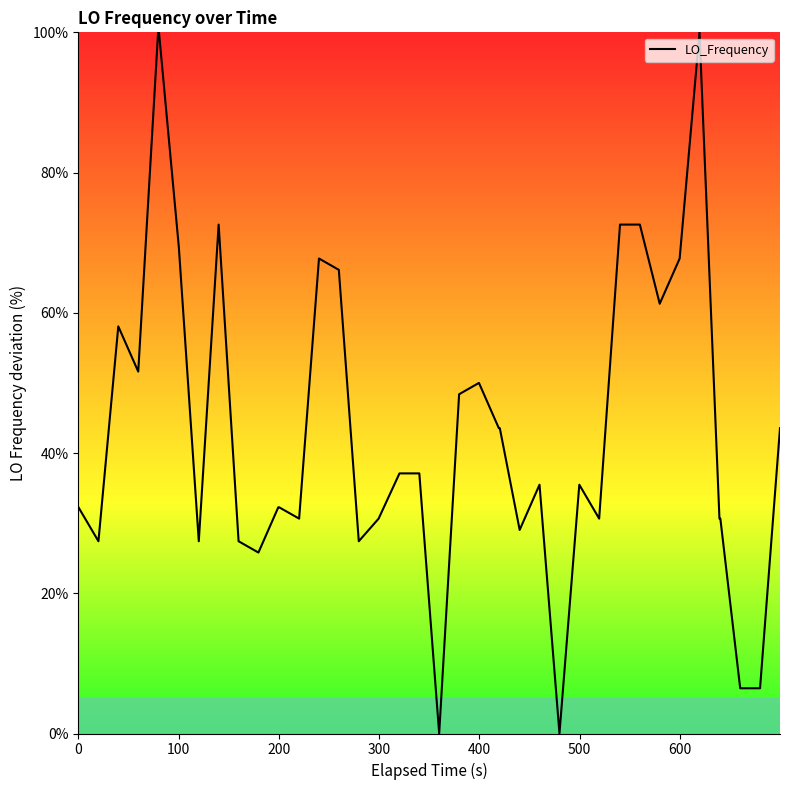

What is the average value?

44.0